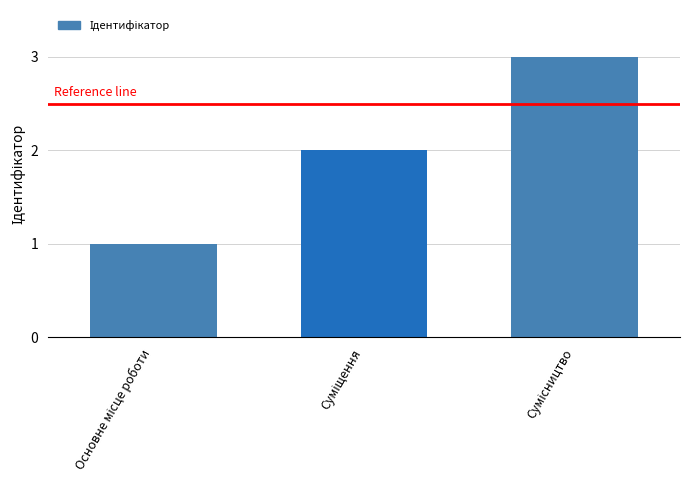

What is the sum of all values?

6